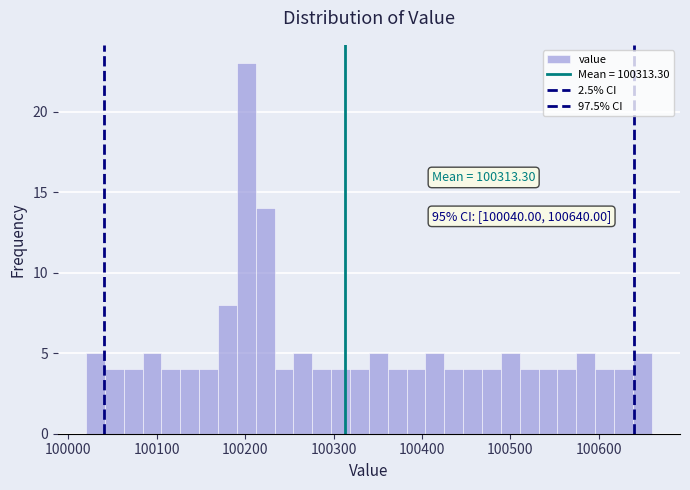

Read against the x-axis, roughly where is the centre of the tallest bar?

100200